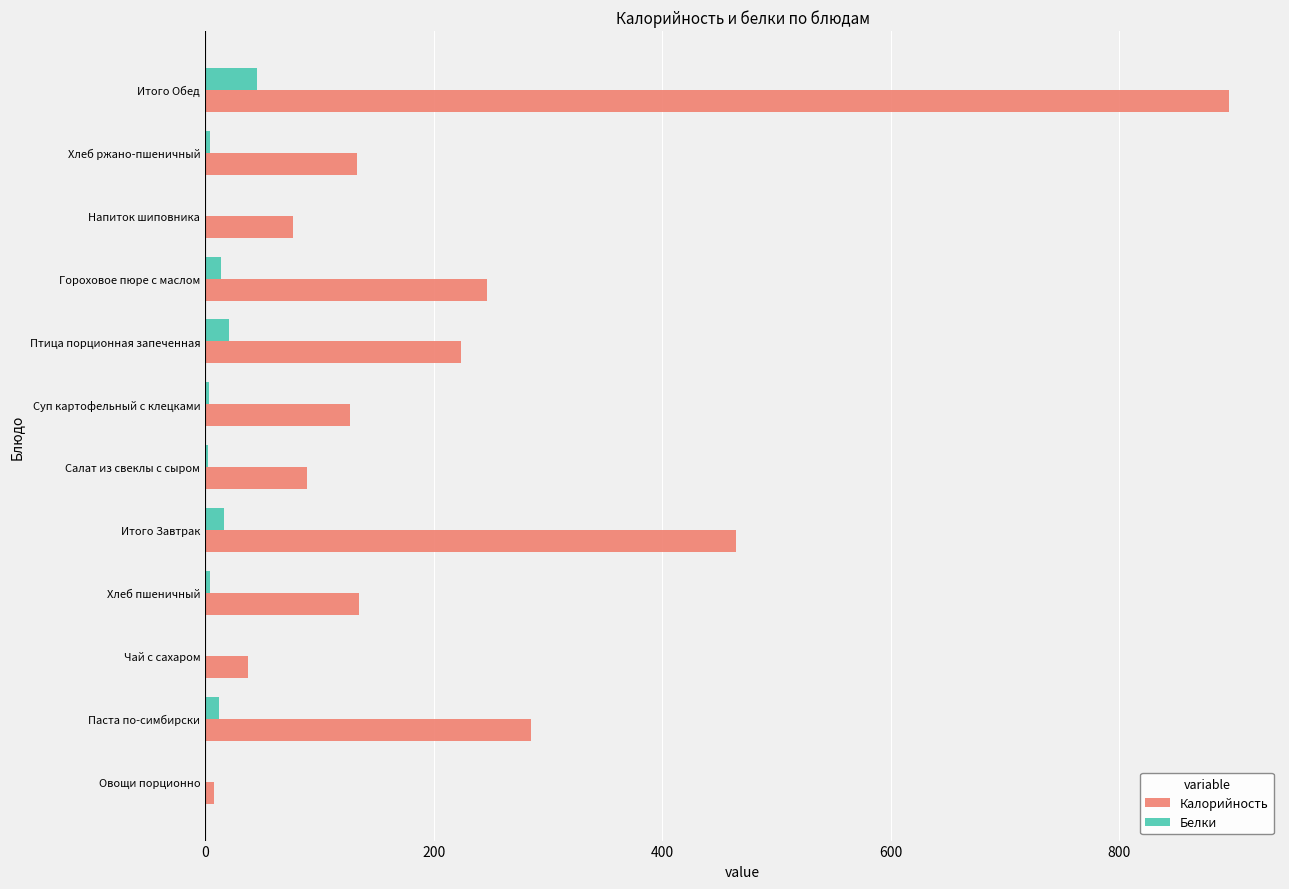

The value of Калорийность at Суп картофельный с клецками is 85.6. True or false?

False